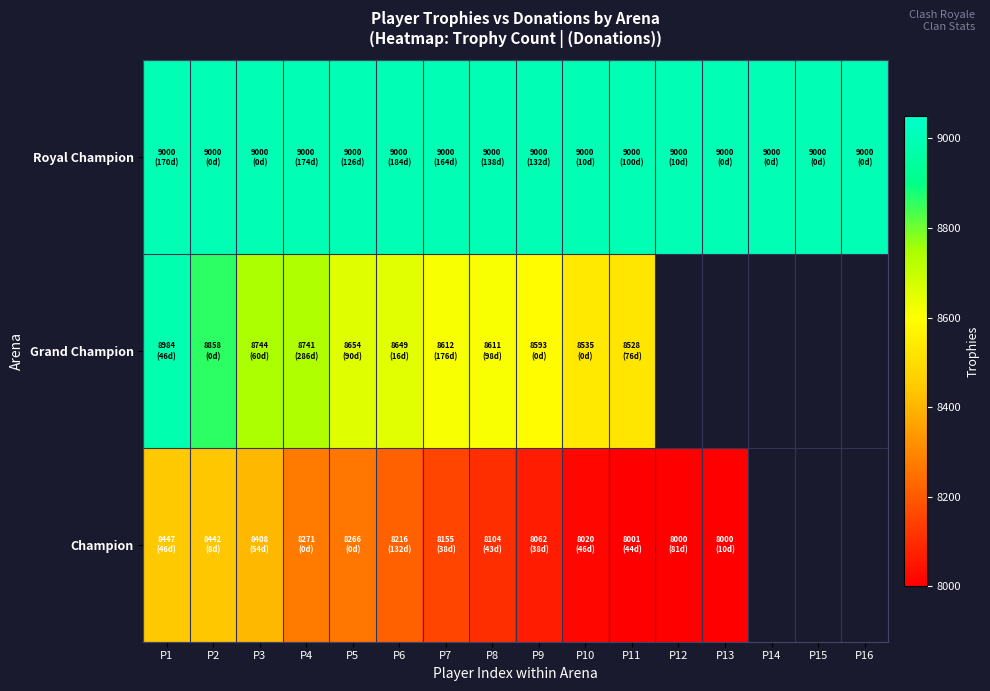

Which series changed the most between P5 and P8?

Champion